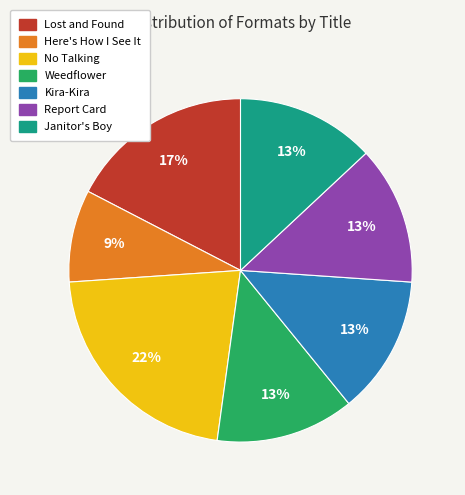

Is it true that No Talking is 9% of the pie?

False